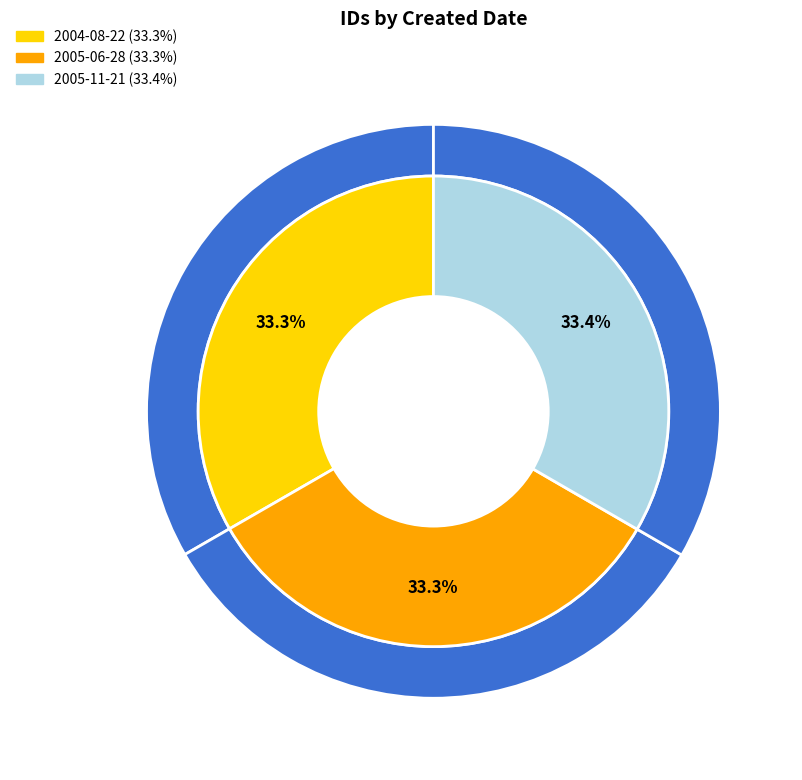

To the nearest percent, what portion does 2004-08-22 represent?

33%